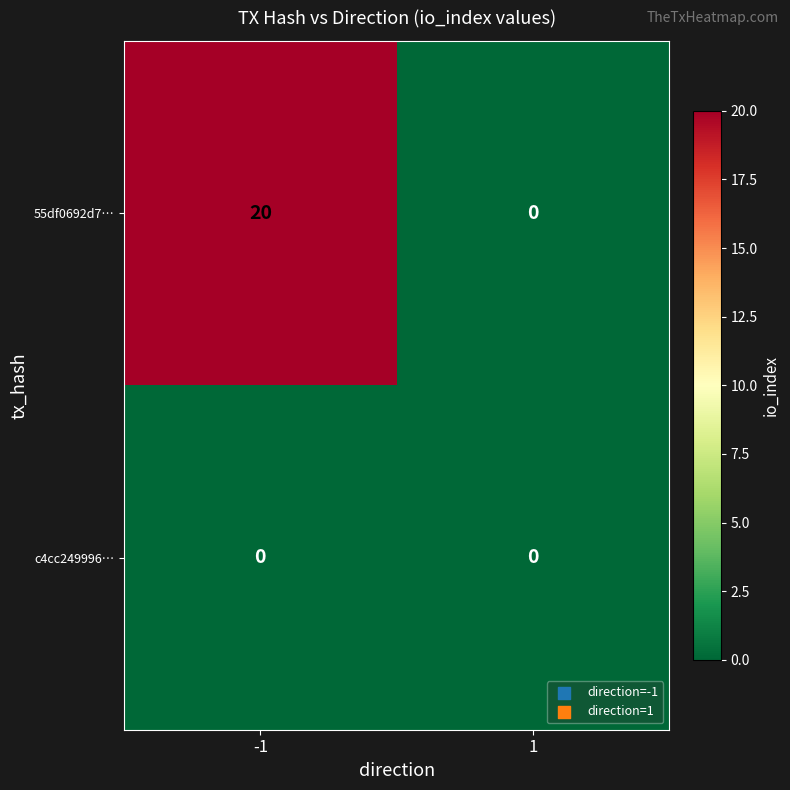

Which series has the largest total across all categories?

55df0692d7…